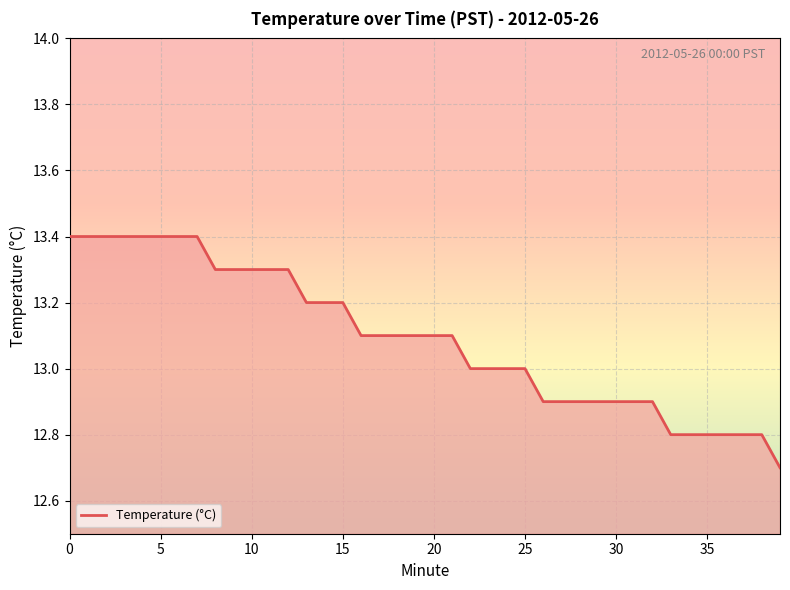

What is the maximum value shown in the chart?

13.4